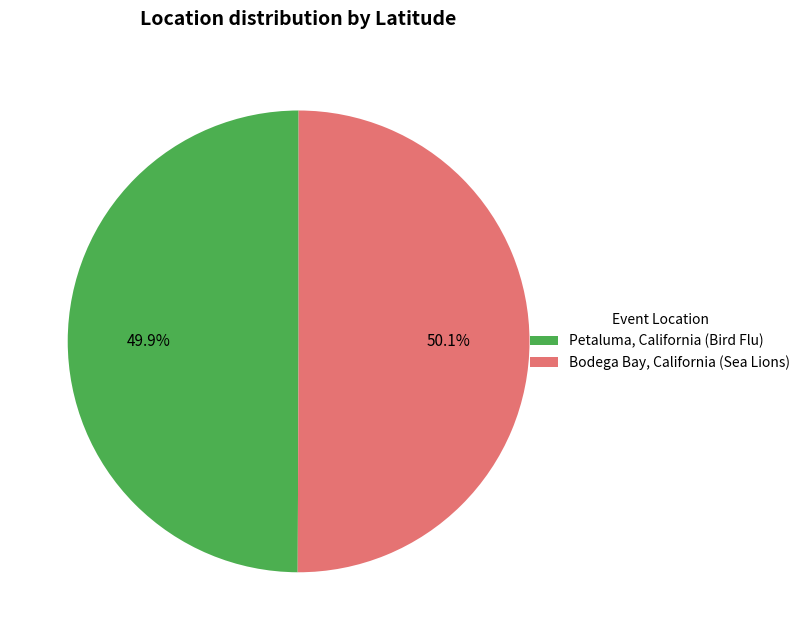

To the nearest percent, what portion does Bodega Bay, California (Sea Lions) represent?

50%